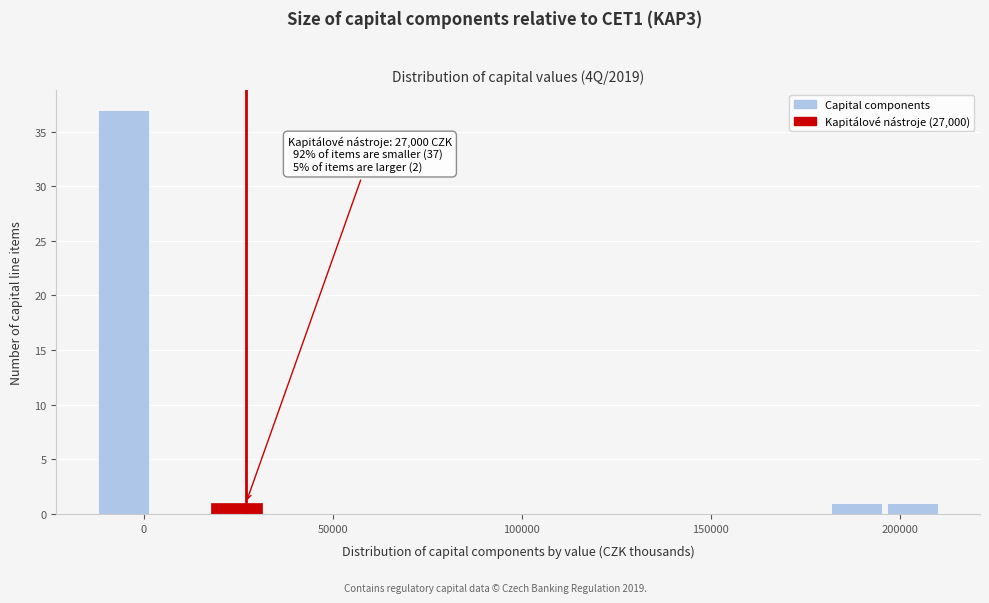

Read against the x-axis, roughly where is the centre of the tallest bar?

-5000